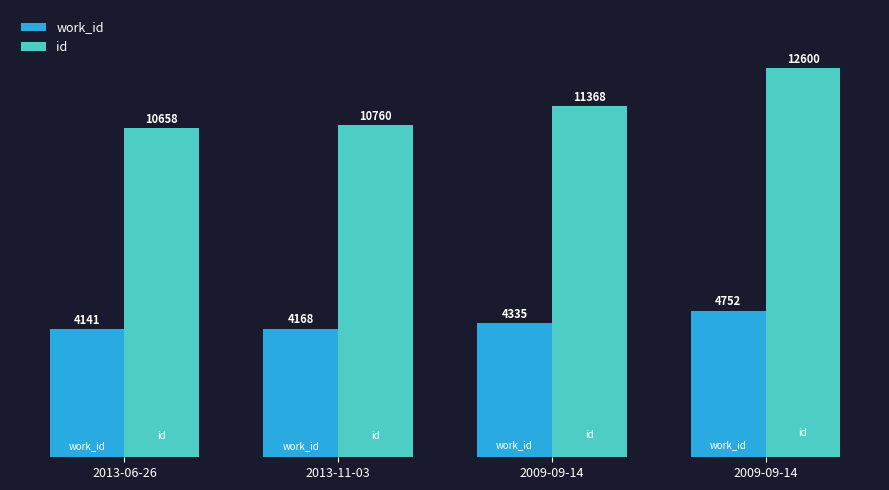

What is the greatest value displayed?

12600